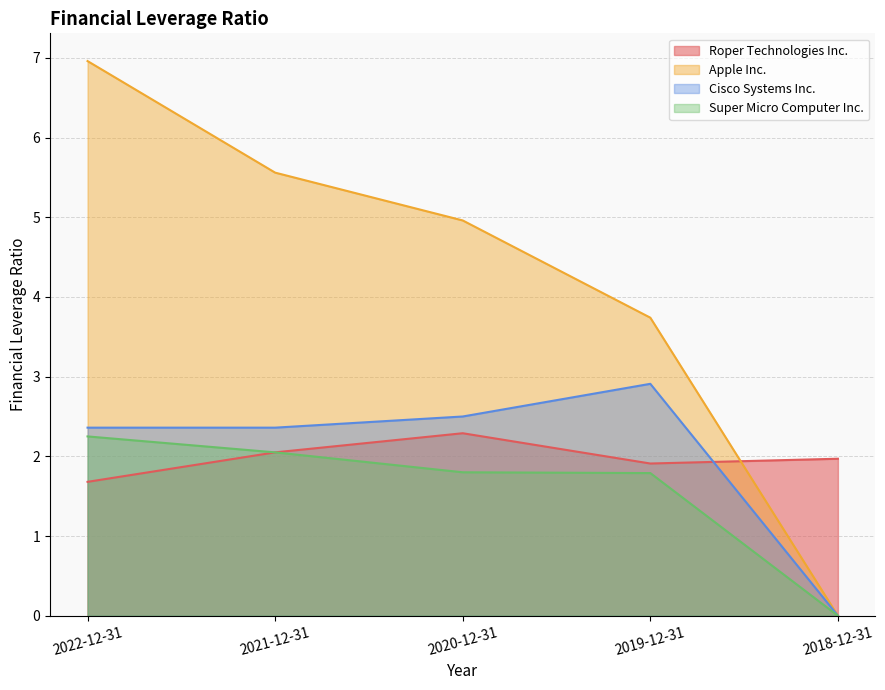

Is the value of Super Micro Computer Inc. at 2019-12-31 greater than the value of Apple Inc. at 2021-12-31?

No